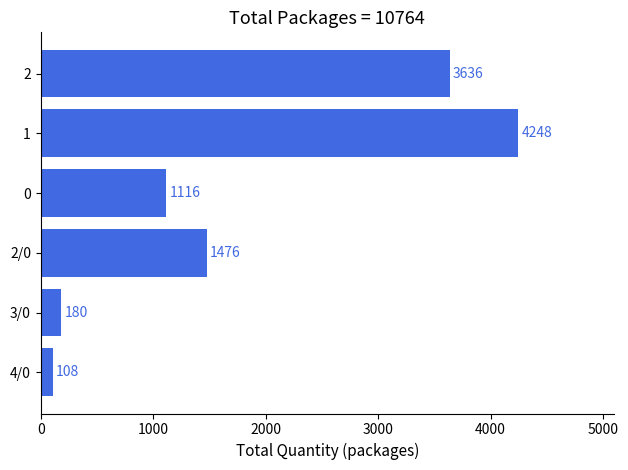

Reading top to bottom, extract all data points from this chart.

3636	4248	1116	1476	180	108